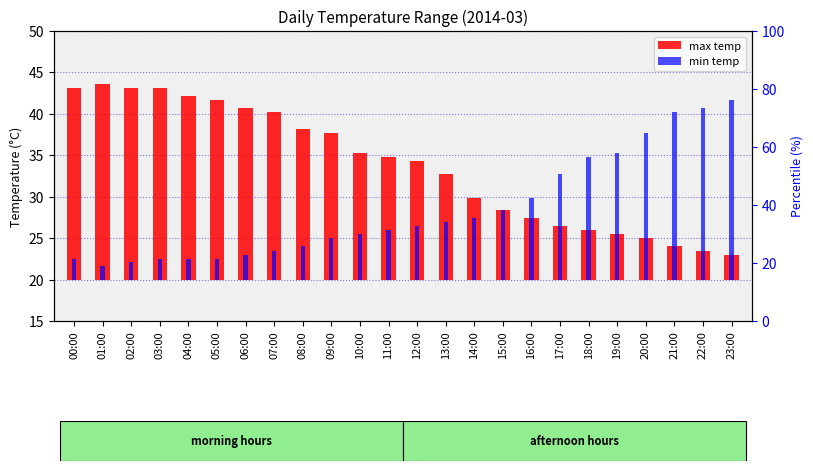

At which label does min temp first exceed 6?

12:00